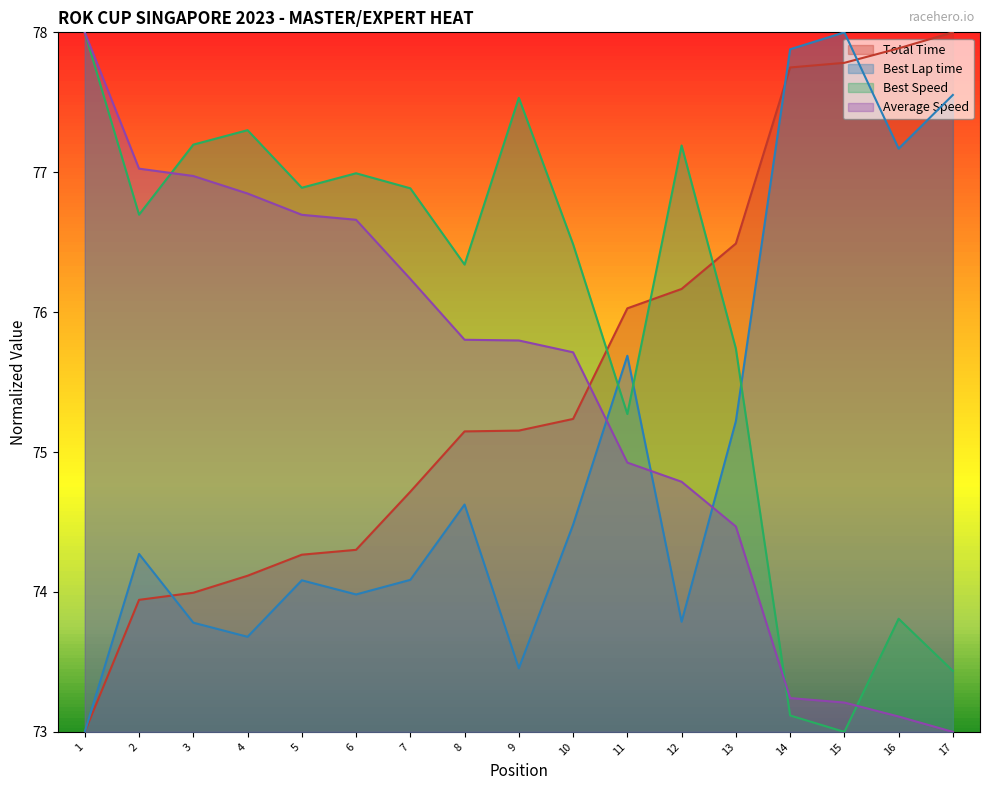

What are all the series names shown in the legend?

Total Time, Best Lap time, Best Speed, Average Speed